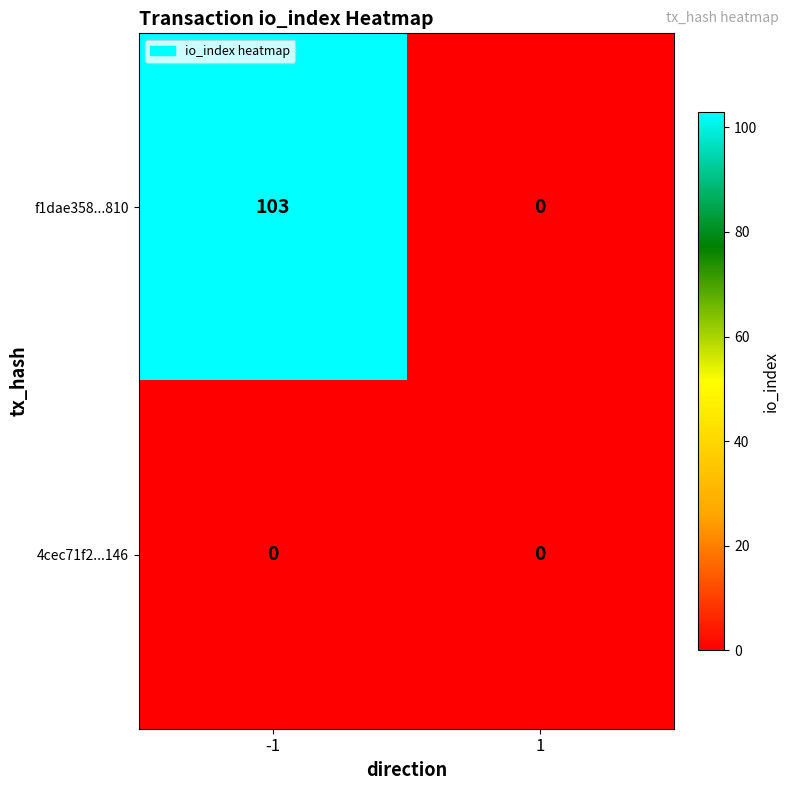

Rank the series by their maximum value, from lowest to highest.

4cec71f2...146, f1dae358...810